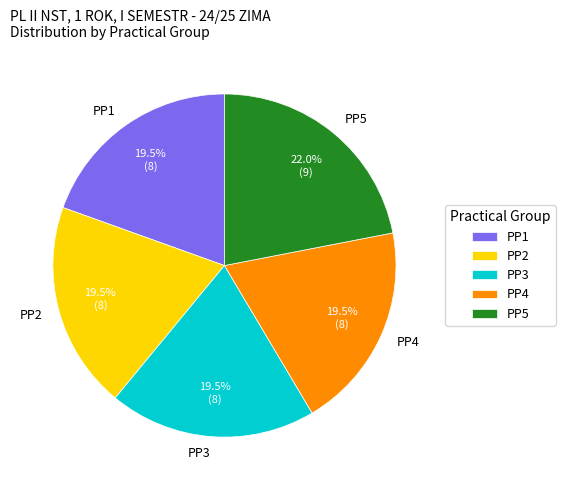

How many slices are in this pie chart?

5